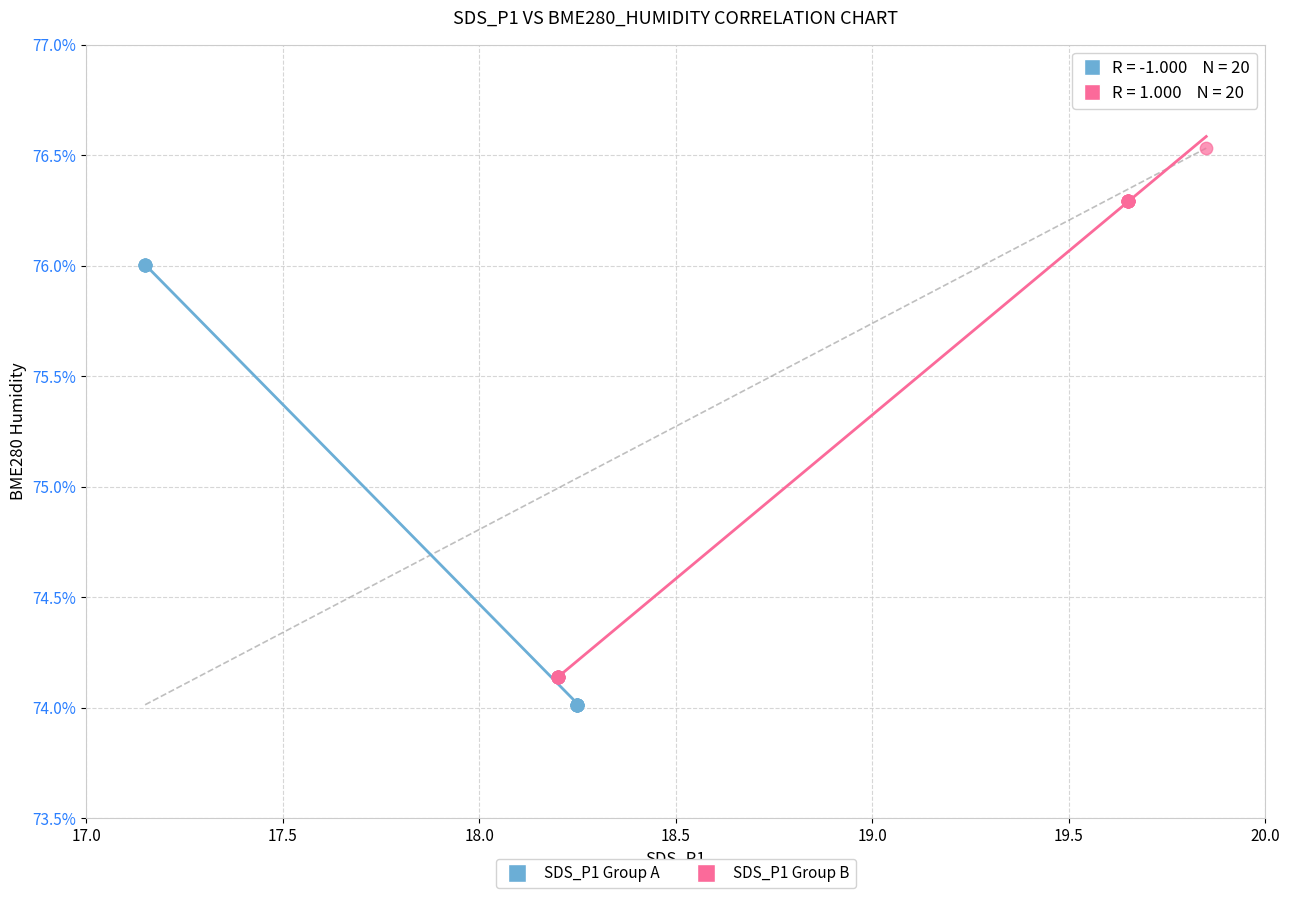

Which series contains the highest Y value?

SDS_P1 Group B